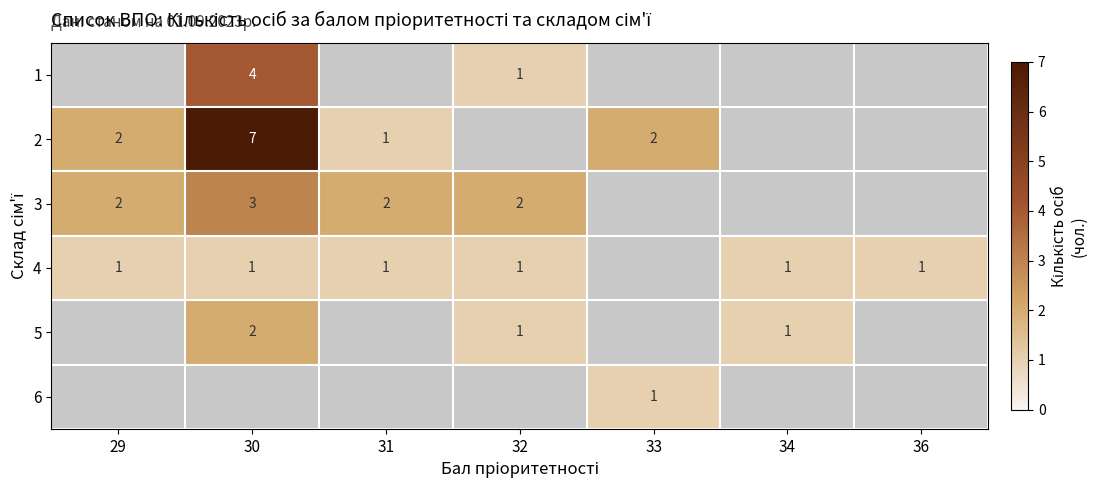

Is it true that 4 equals 0.7 at 34?

False